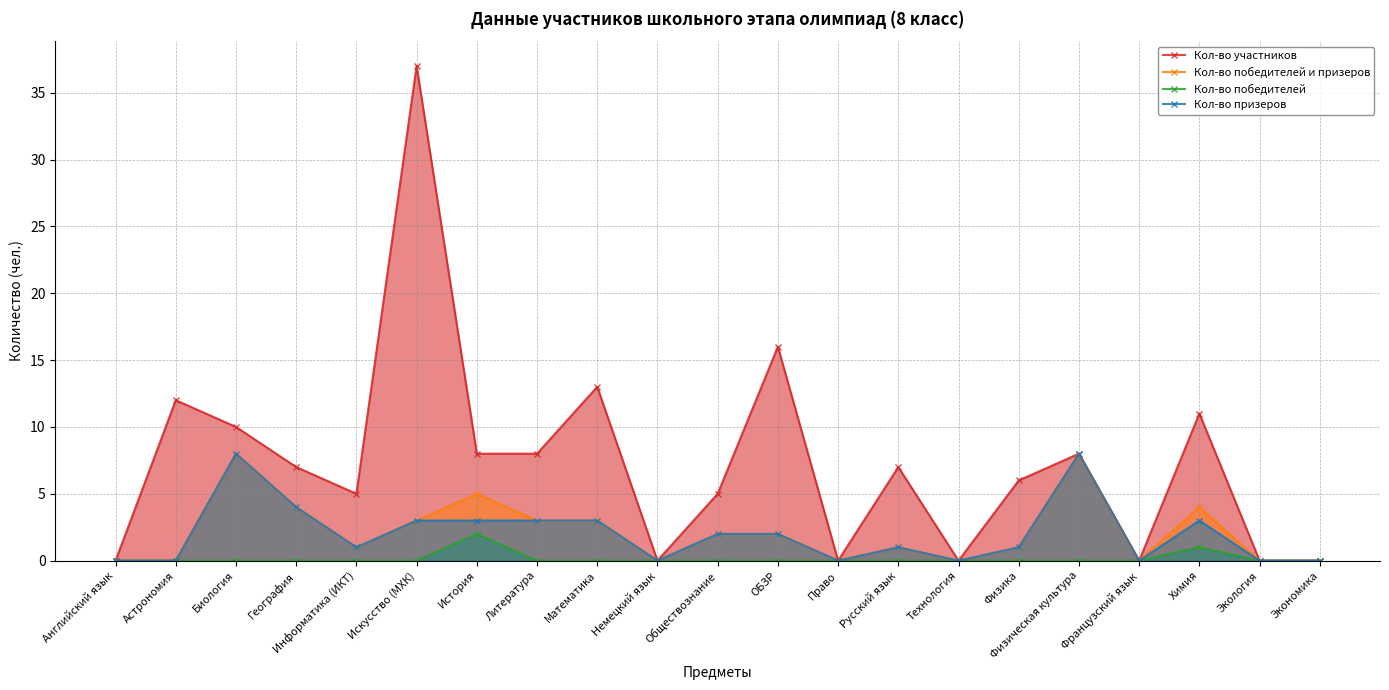

What is the total value across all series at История?

18